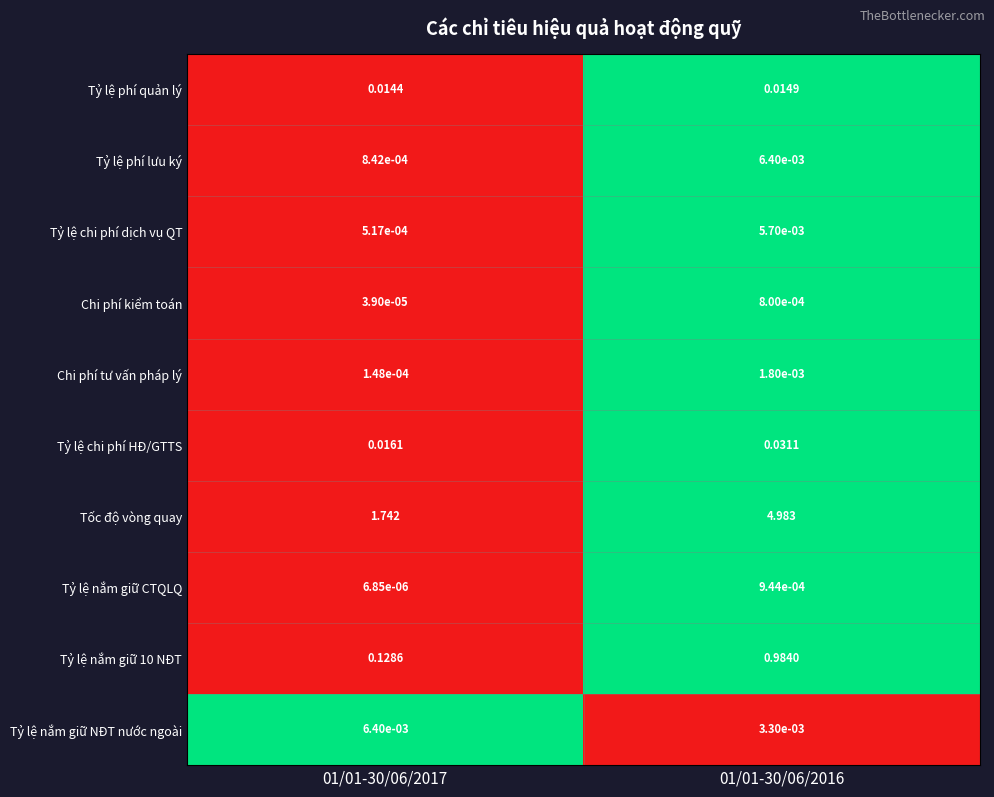

How many categories are shown in the chart?

2